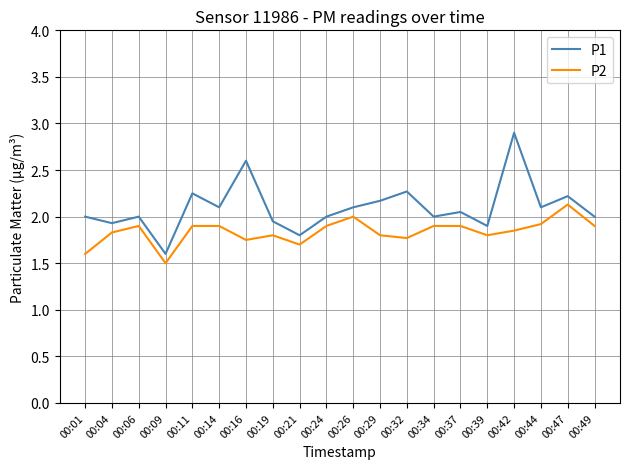

True or false: P2 and P1 intersect in this chart.

False